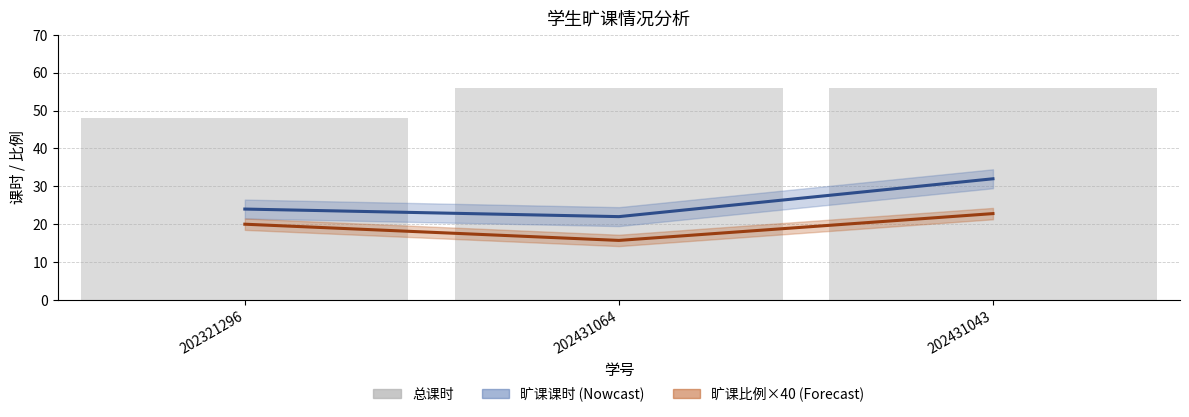

Rank the series by their average value, from highest to lowest.

总课时, 旷课课时, 旷课比例×40